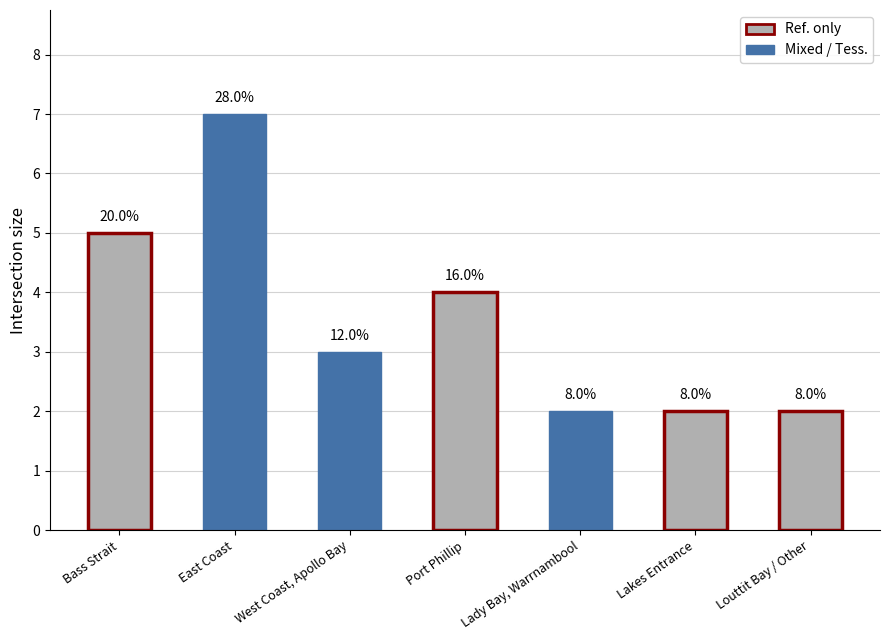

Which label corresponds to the smallest value in the chart?

Lady Bay, Warrnambool